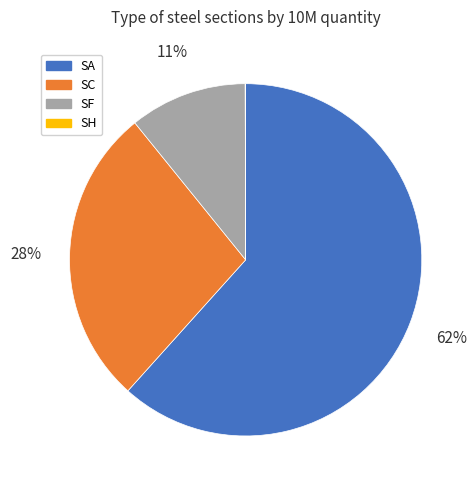

To the nearest percent, what portion does SC represent?

28%